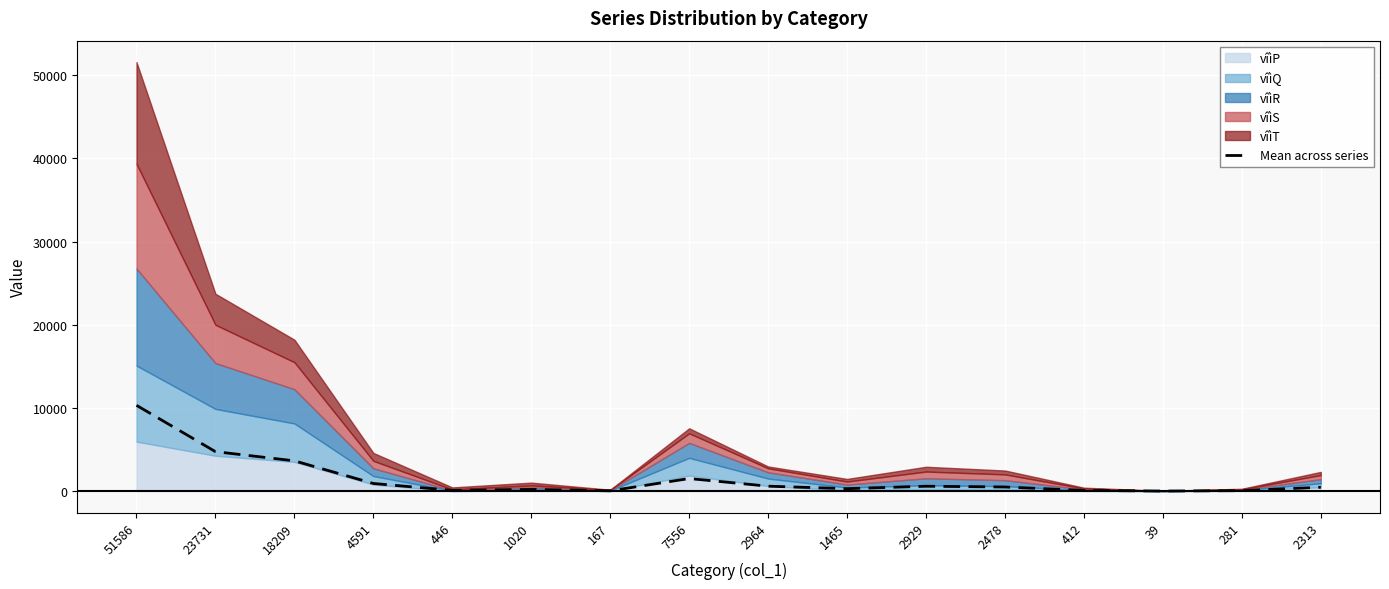

Rank the categories by value from highest to lowest.

51586, 23731, 18209, 7556, 4591, 2964, 2929, 2478, 2313, 1465, 1020, 446, 412, 281, 167, 39